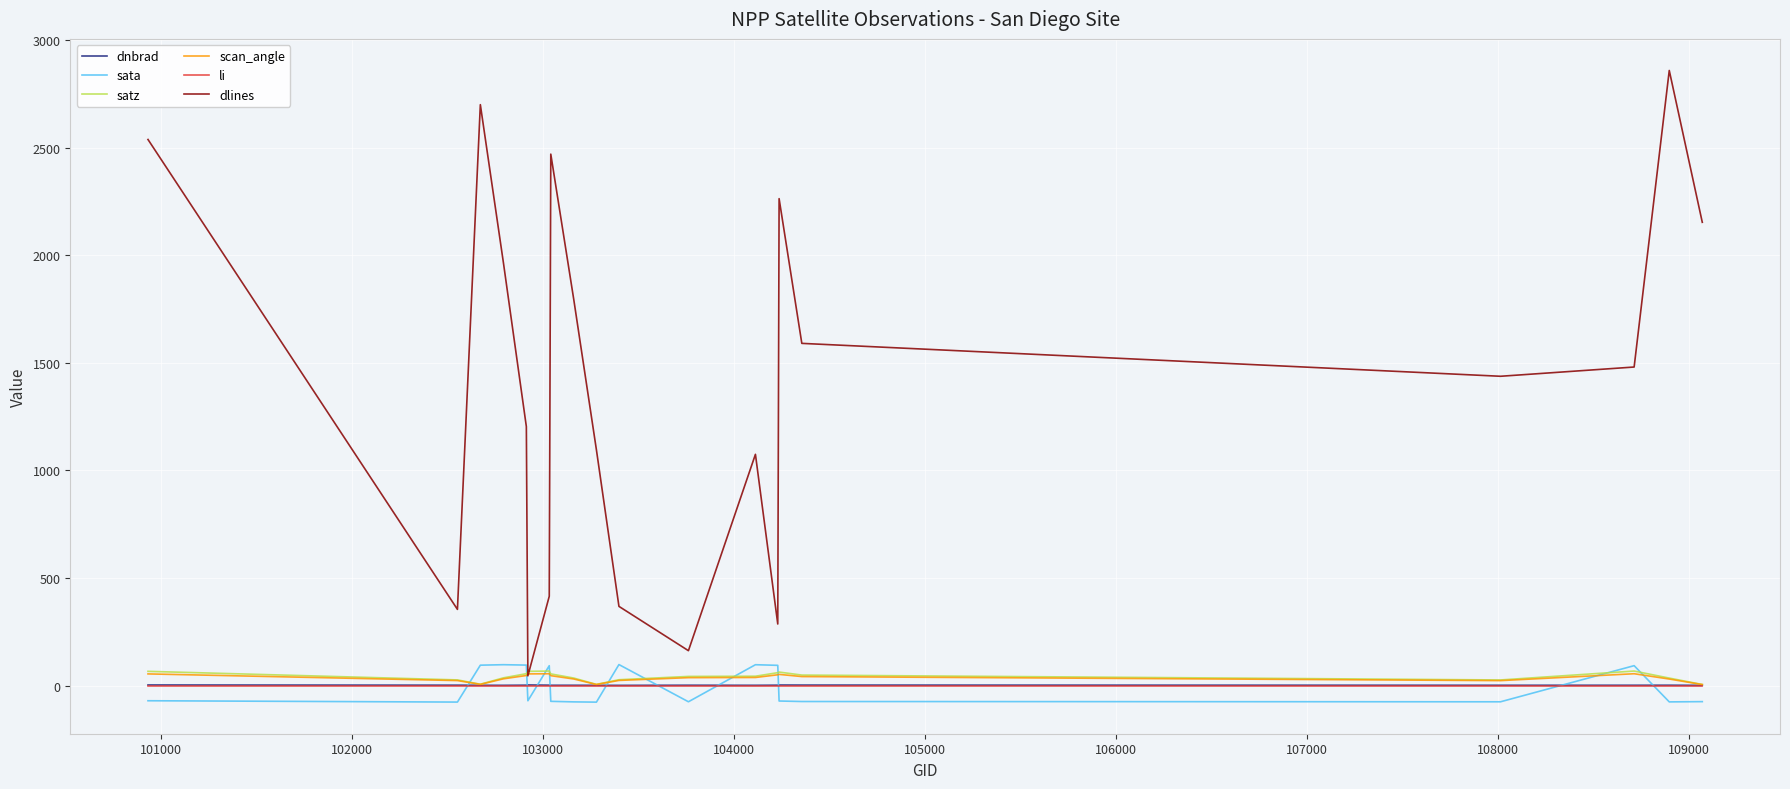

What is the greatest value displayed?

2860.0